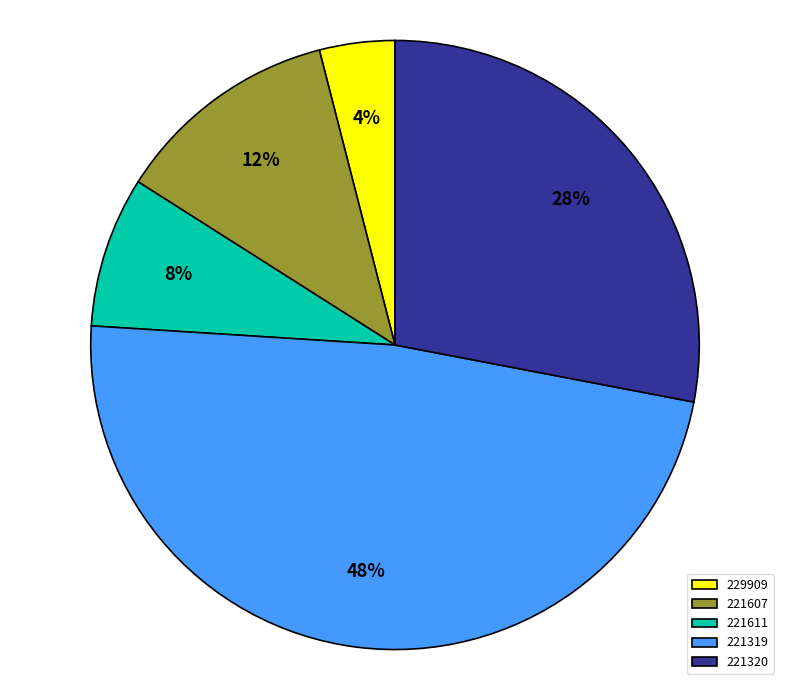

Is it true that 221319 is 53% of the pie?

False